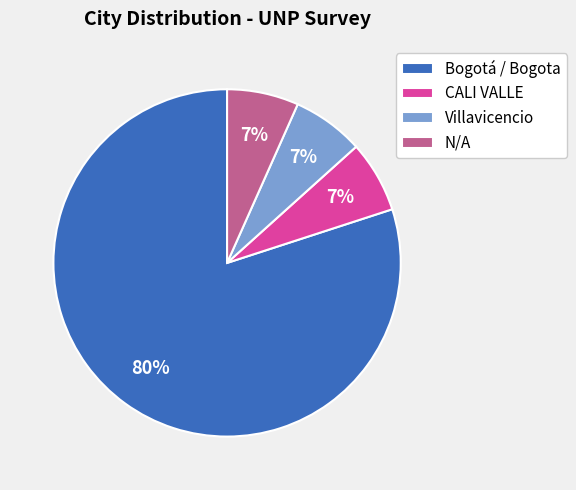

To the nearest percent, what is the average slice percentage?

25%